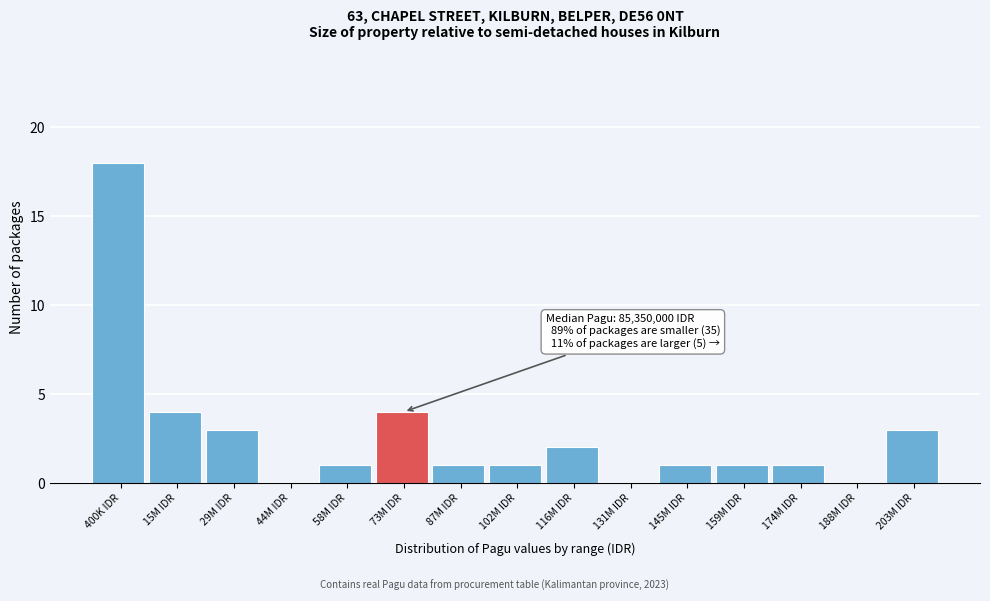

Reading left to right, what are all the values shown in this chart?

400K IDR=18	15M IDR=4	29M IDR=3	44M IDR=0	58M IDR=1	73M IDR=4	87M IDR=1	102M IDR=1	116M IDR=2	131M IDR=0	145M IDR=1	159M IDR=1	174M IDR=1	188M IDR=0	203M IDR=3